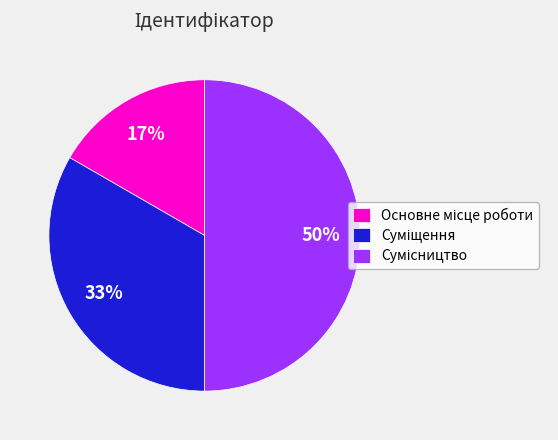

To the nearest percent, what is the average slice percentage?

33%